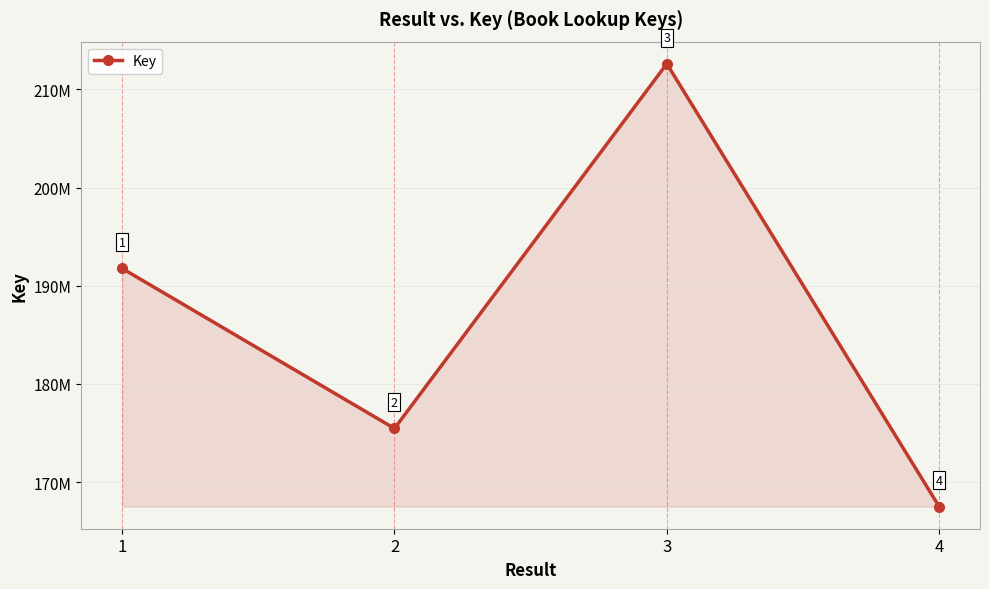

Is this an area chart (filled region under the line)?

Yes